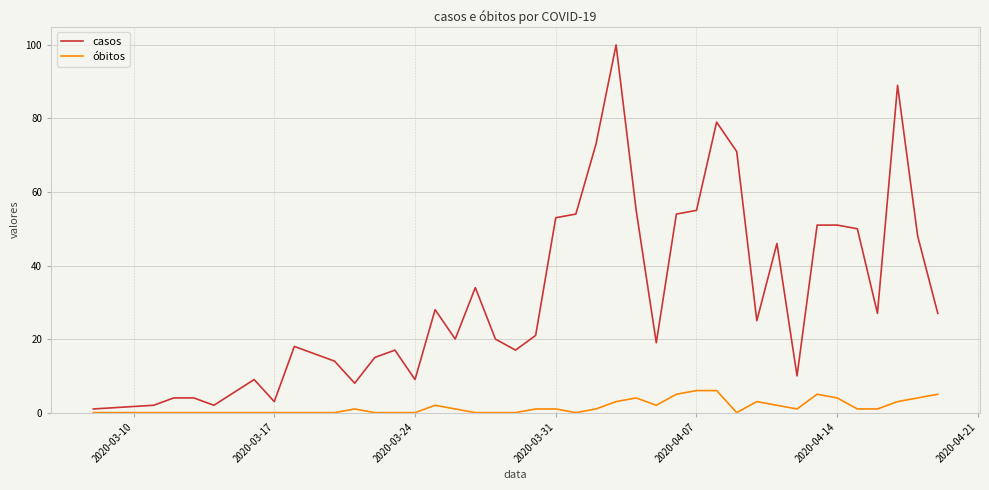

Which series has the widest spread of values?

casos